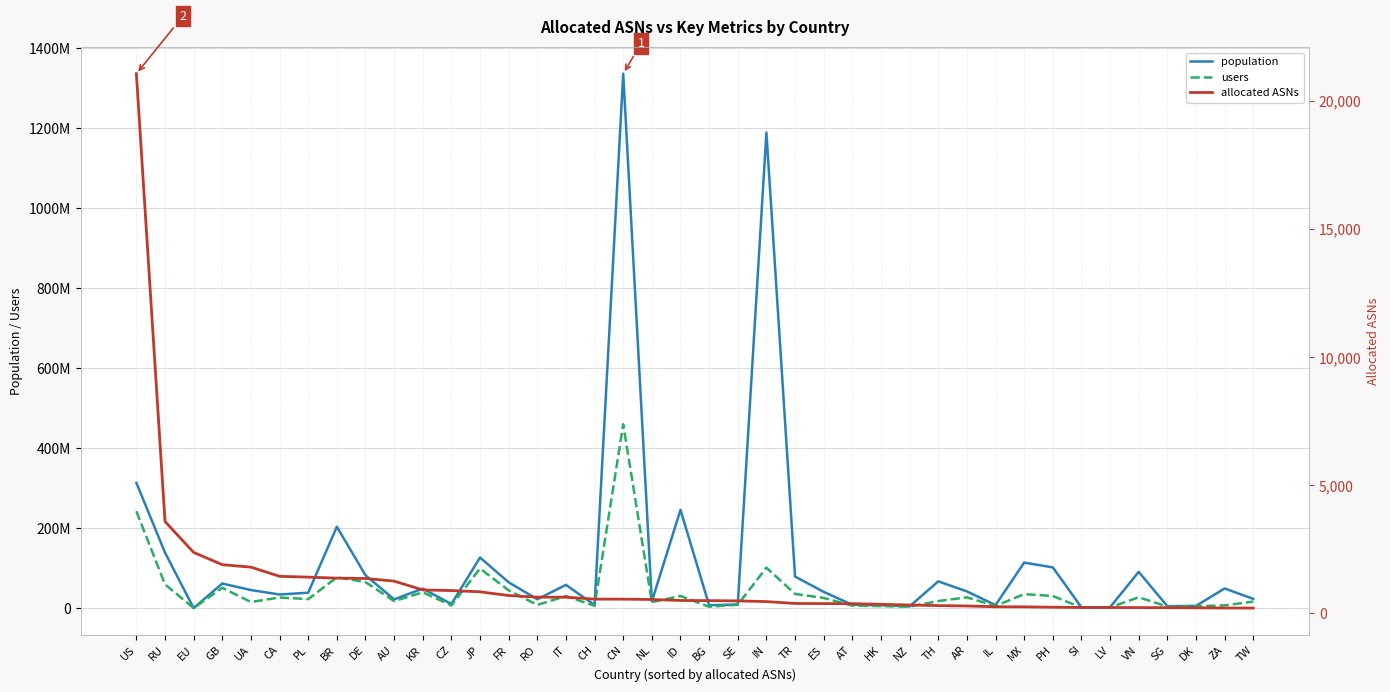

What is the sum of all users values?

1678517482